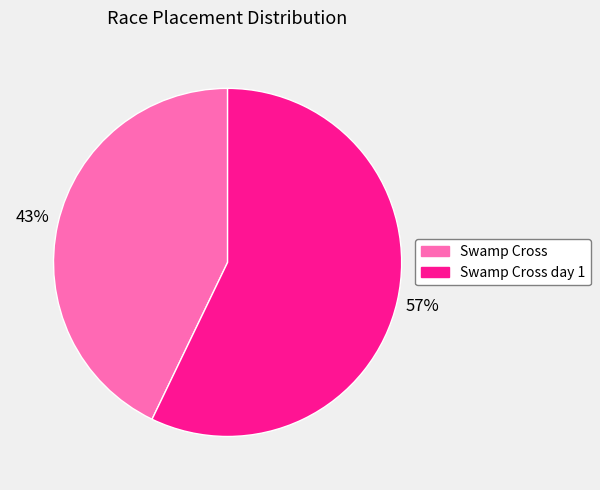

Is there any slice that represents more than half of the pie?

Yes